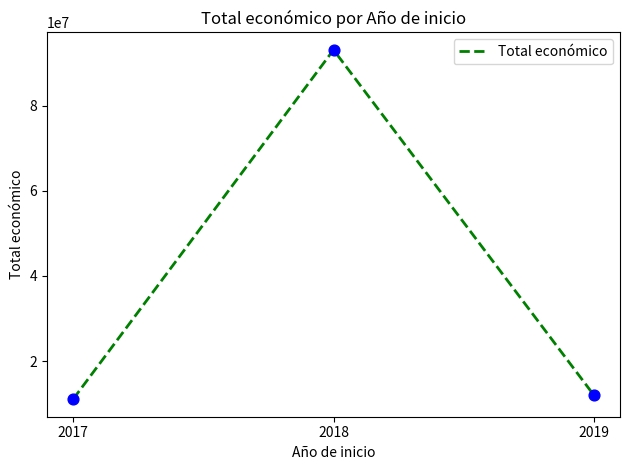

What is the ratio of the value at 2018 to the value at 2017?

8.4